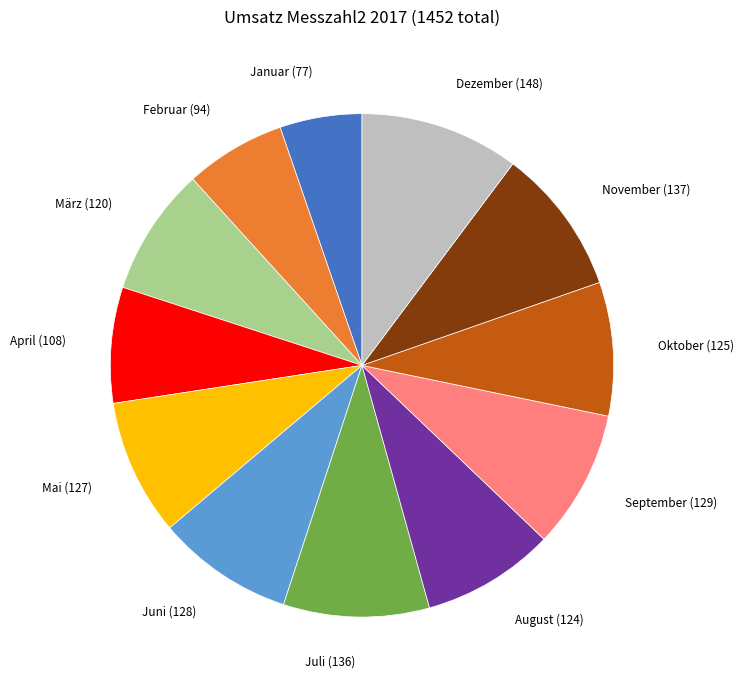

Combined, do Juni and März account for over 50%?

No